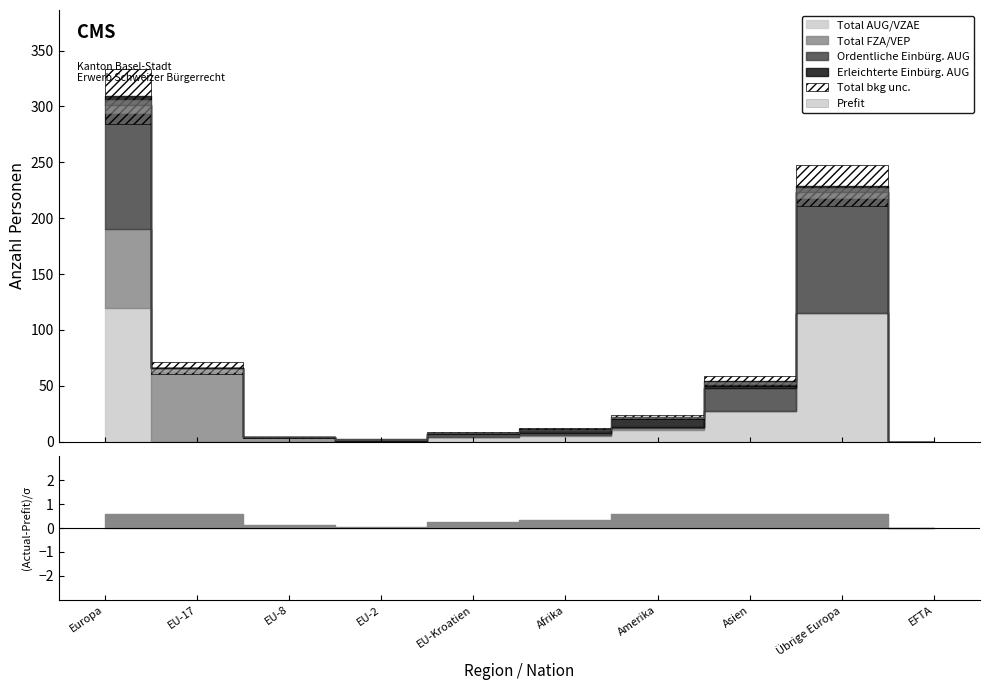

What is the greatest value displayed?

120